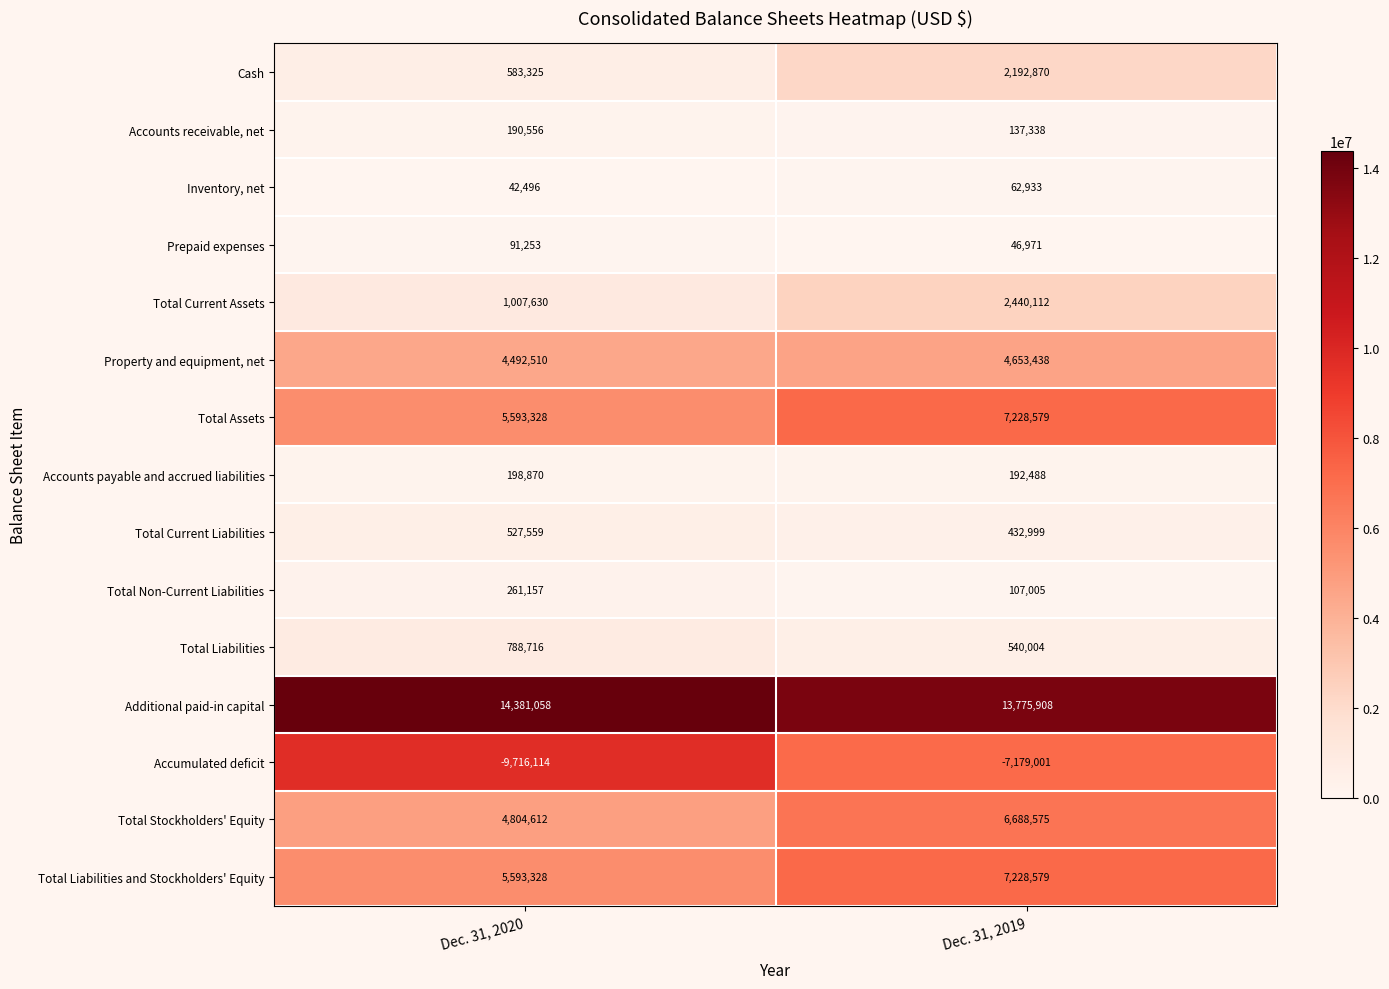

What is the spread (max minus min) of values at Dec. 31, 2020?

24097172